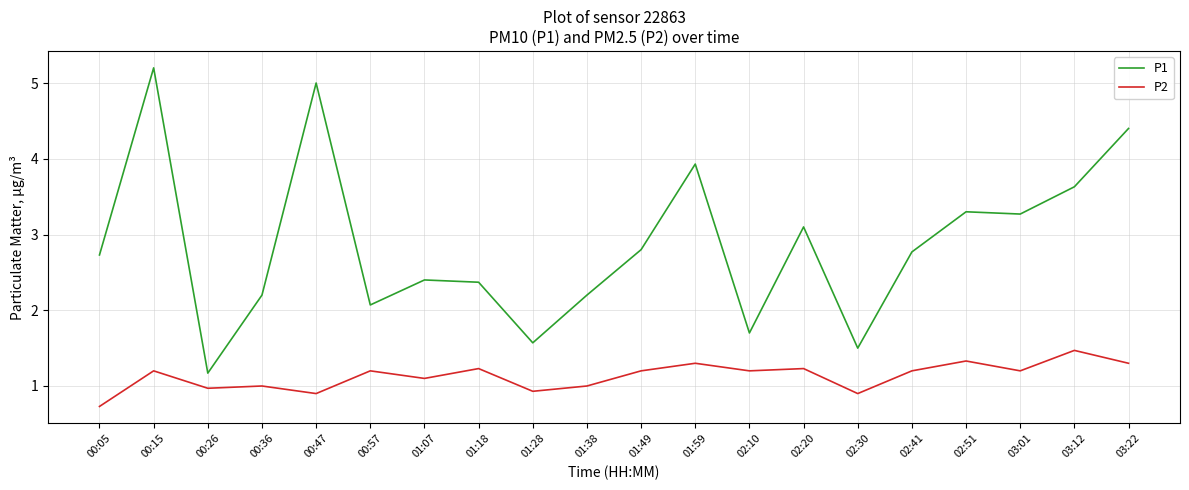

What is the difference between the highest and lowest values at 02:41?

1.6